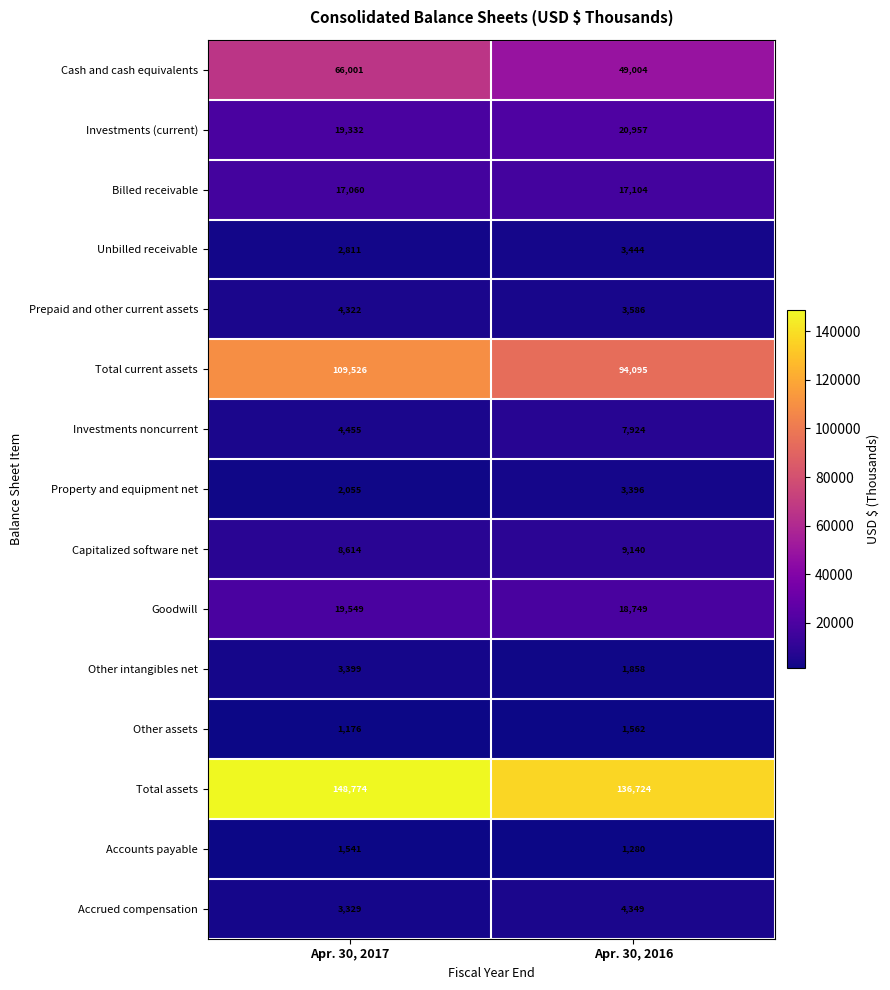

What is the minimum value shown in the chart?

1176